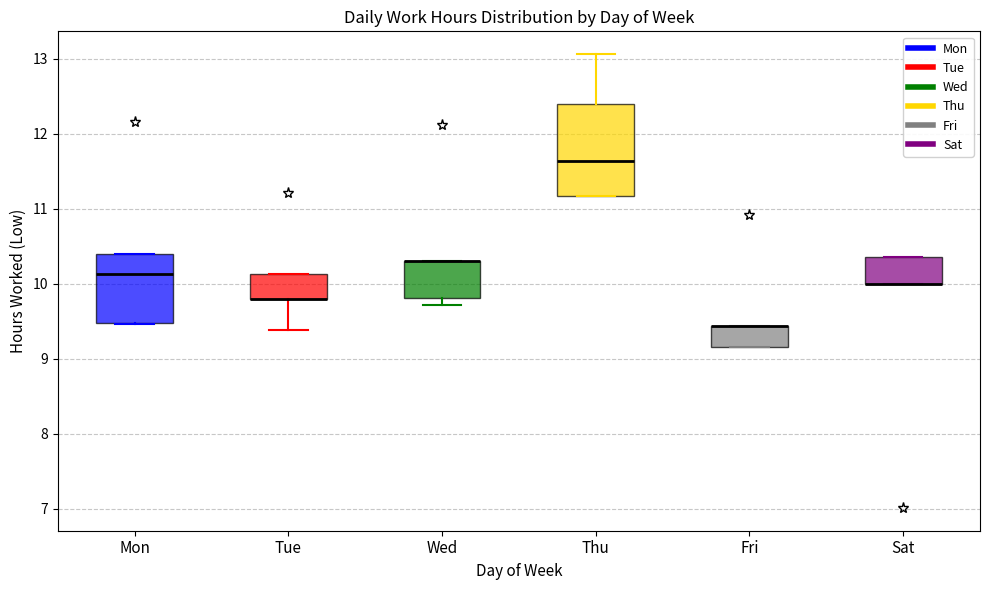

Where is the upper edge of the box for Fri on the y-axis? The values are not printed on the chart, so give them approximately, as read against the axis.

9.4